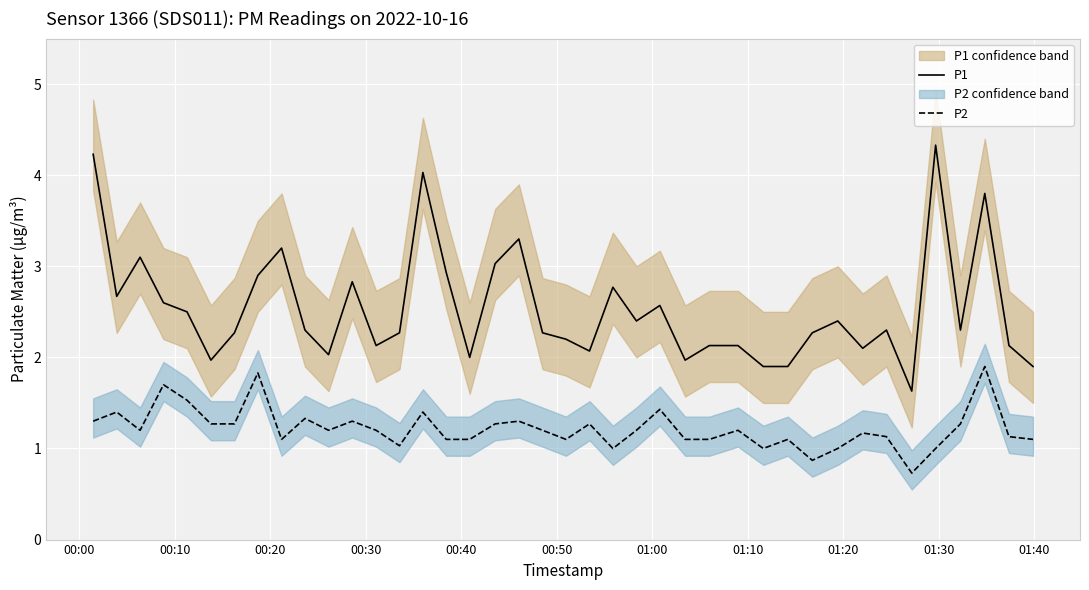

True or false: P1 and P2 intersect in this chart.

False